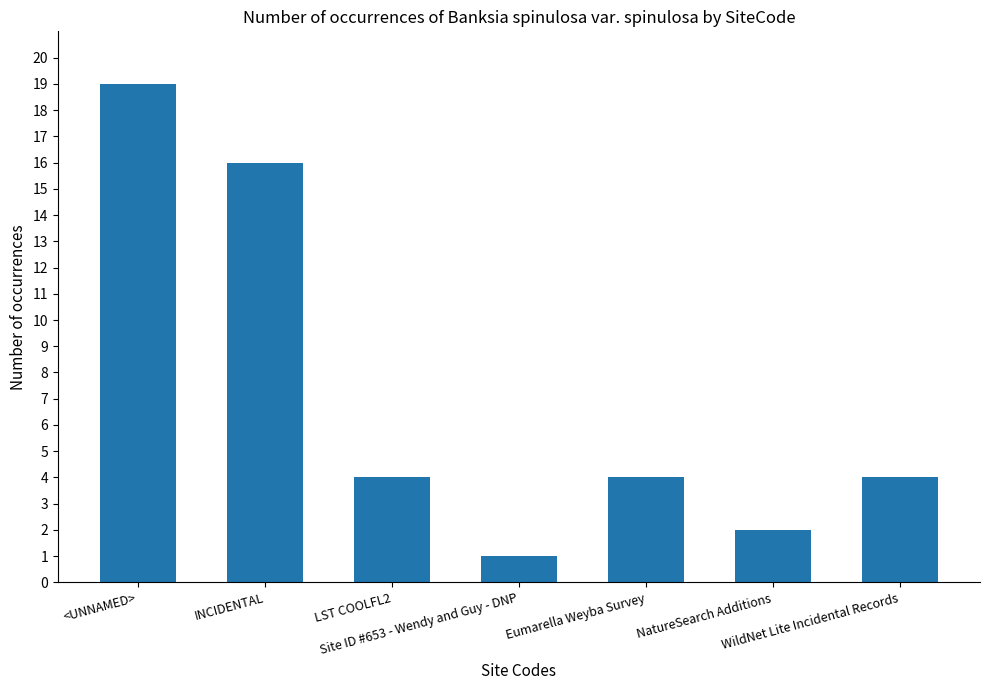

What is the minimum value shown in the chart?

1